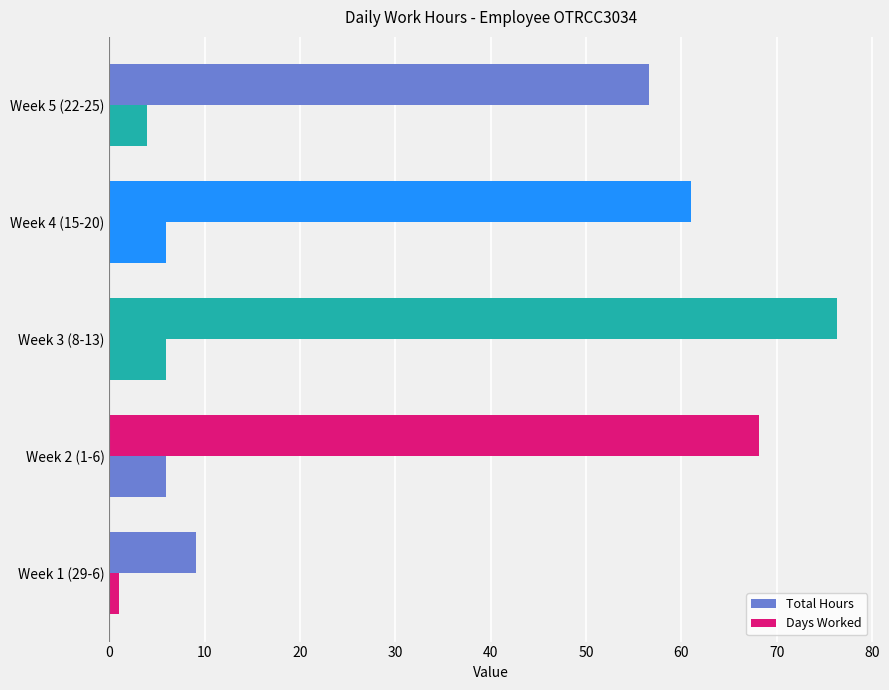

How many values in the Days Worked series are below 6?

2